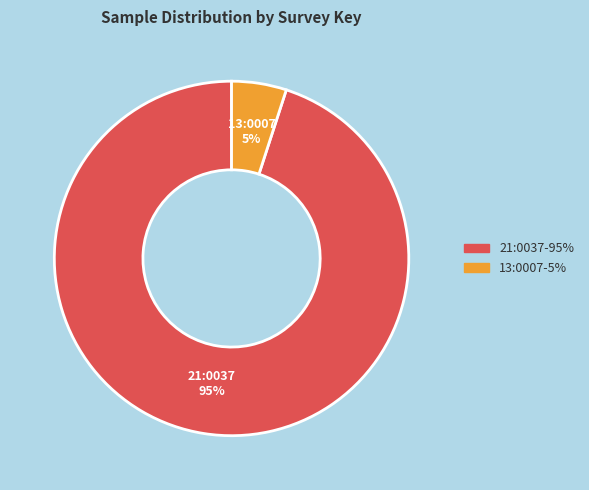

Is there a majority slice in this chart?

Yes